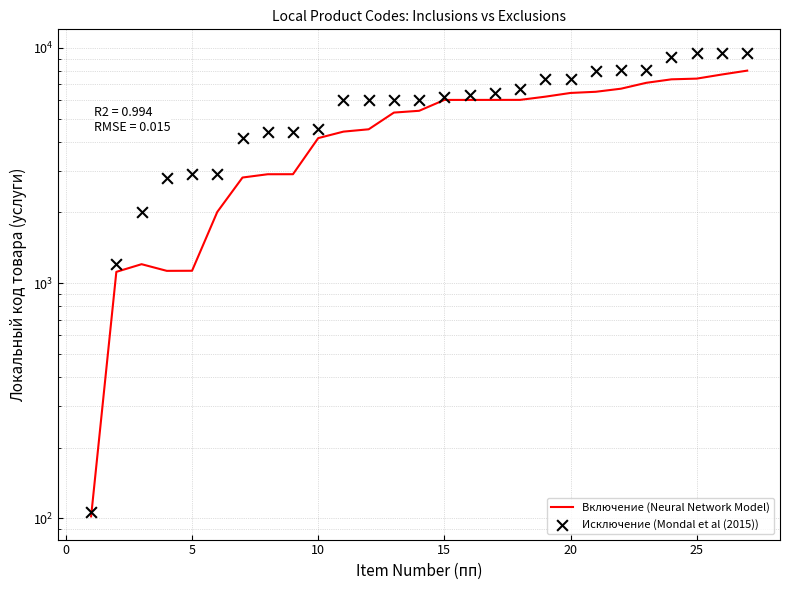

What are all the series names shown in the legend?

Включение (Neural Network Model), Исключение (Mondal et al (2015))